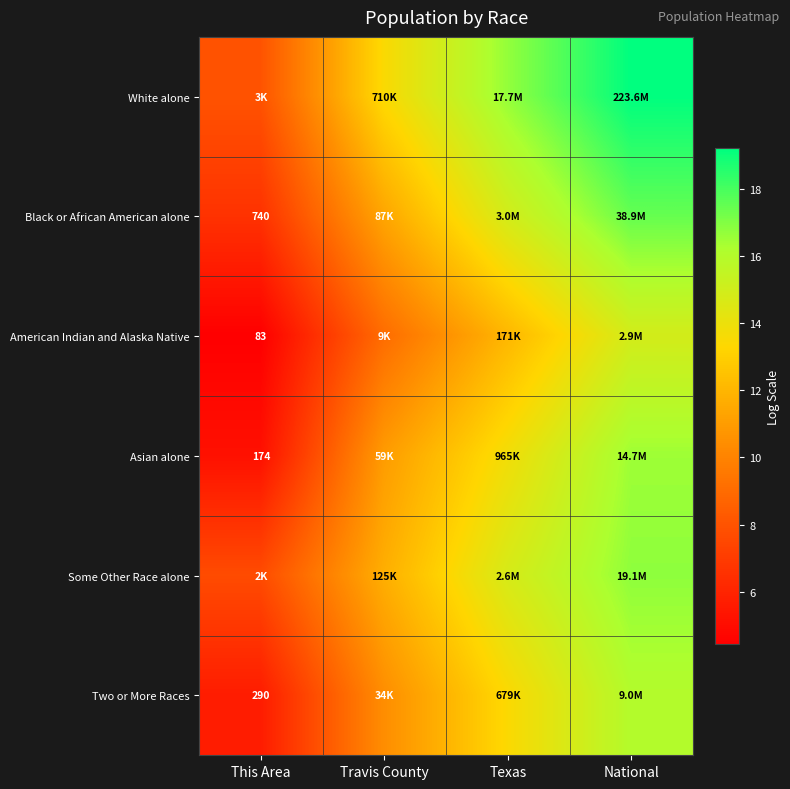

Is the value of Black or African American alone at This Area greater than the value of Asian alone at This Area?

Yes